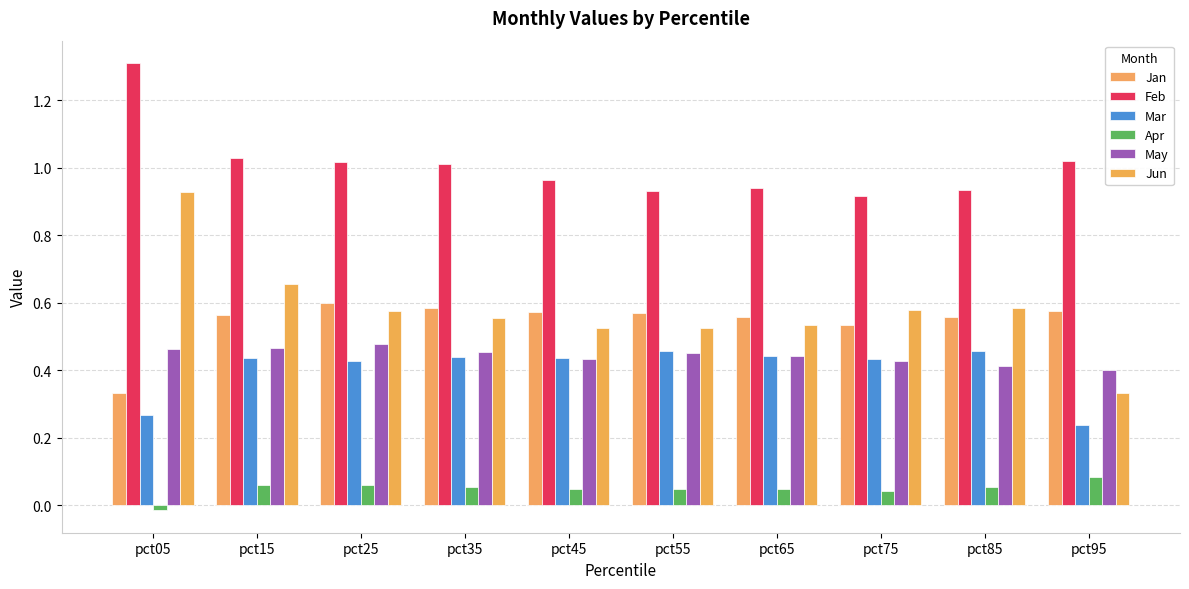

Reading left to right, extract all data points from this chart.

Jan: 0.3	0.6	0.6	0.6	0.6	0.6	0.6	0.5	0.6	0.6
Feb: 1.3	1.0	1.0	1.0	1.0	0.9	0.9	0.9	0.9	1.0
Mar: 0.3	0.4	0.4	0.4	0.4	0.5	0.4	0.4	0.5	0.2
Apr: -0.0	0.1	0.1	0.1	0.0	0.0	0.0	0.0	0.1	0.1
May: 0.5	0.5	0.5	0.5	0.4	0.5	0.4	0.4	0.4	0.4
Jun: 0.9	0.7	0.6	0.6	0.5	0.5	0.5	0.6	0.6	0.3